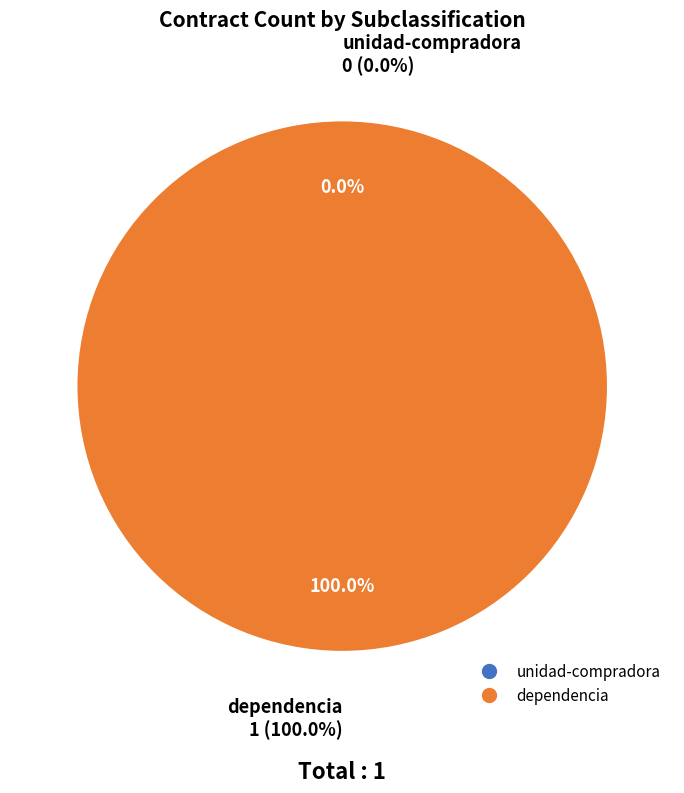

How many slices are in this pie chart?

2